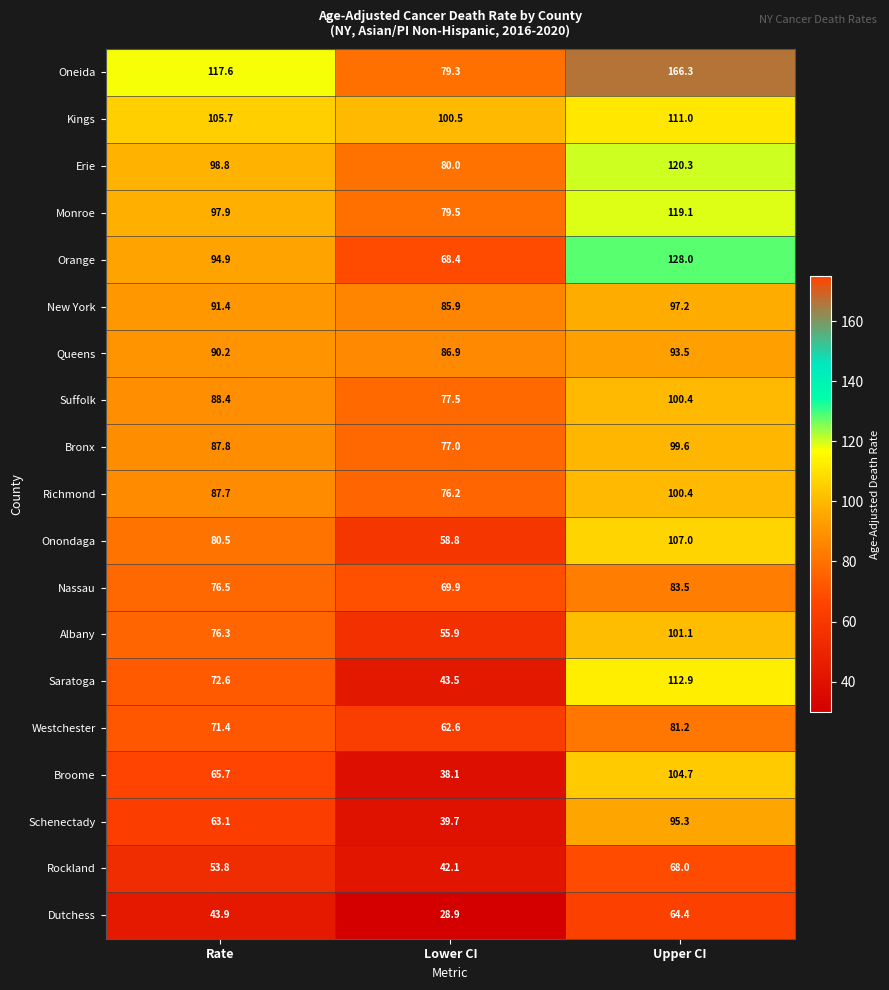

What is the sum of the Erie values at Lower CI and Rate?

178.8